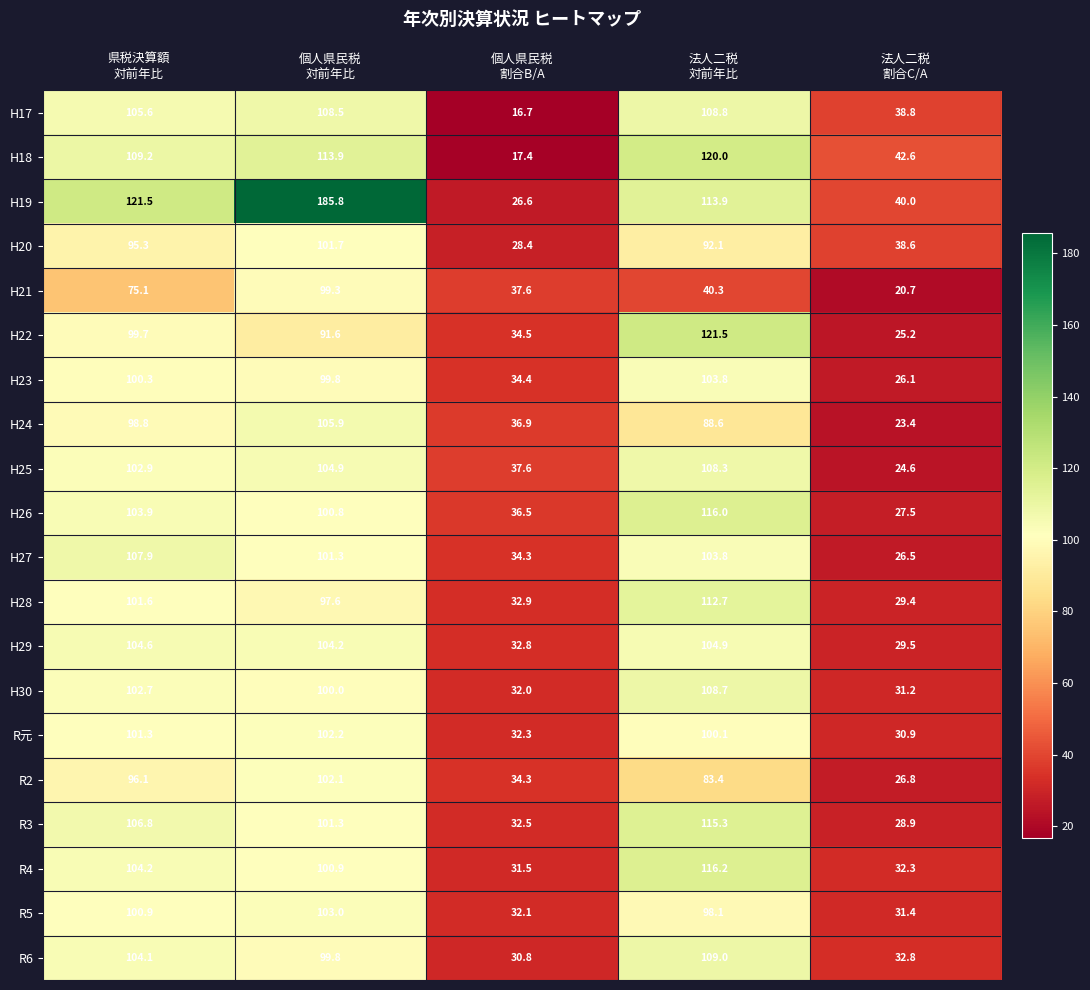

Which series has the largest range (max minus min)?

H19